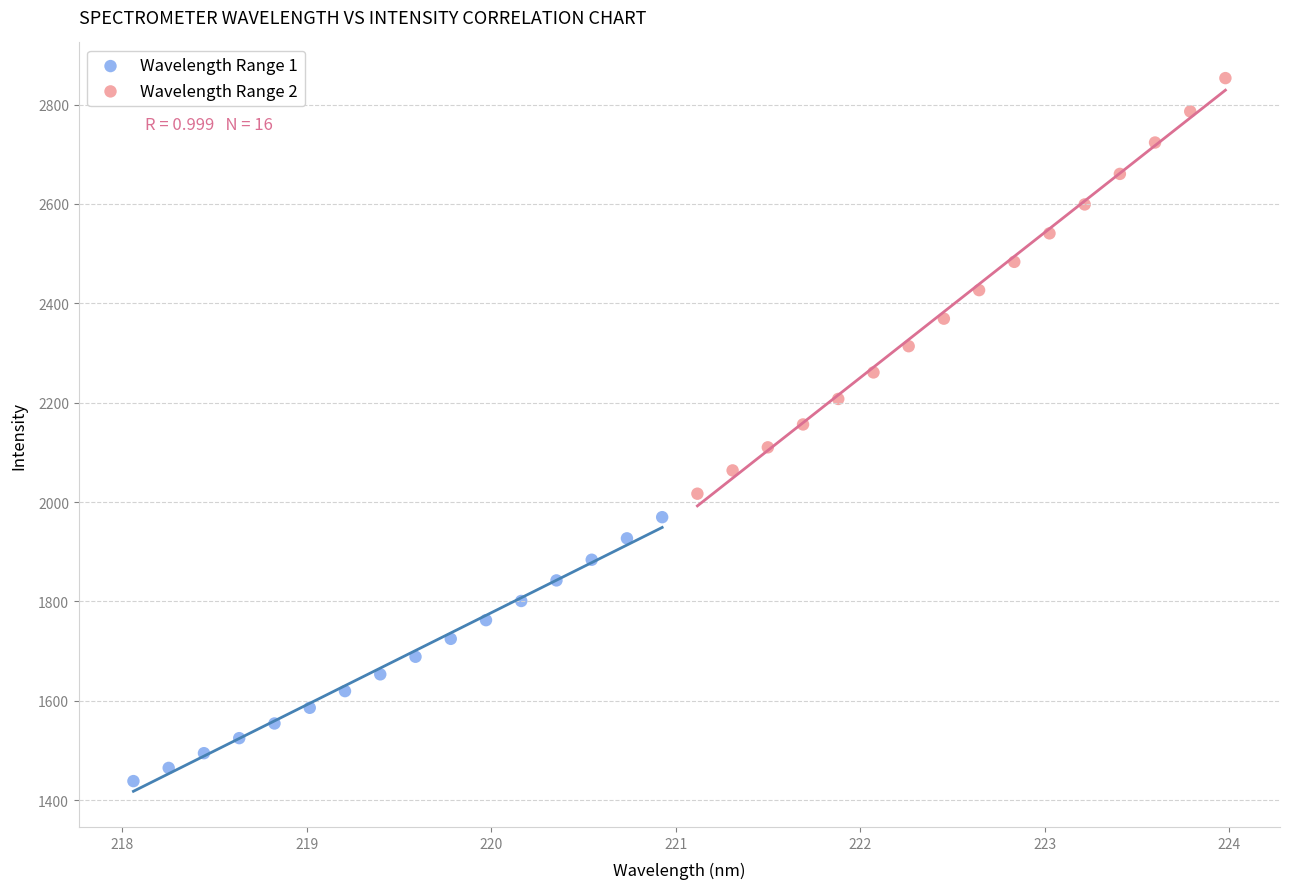

Which series contains the lowest Y value?

Wavelength Range 1